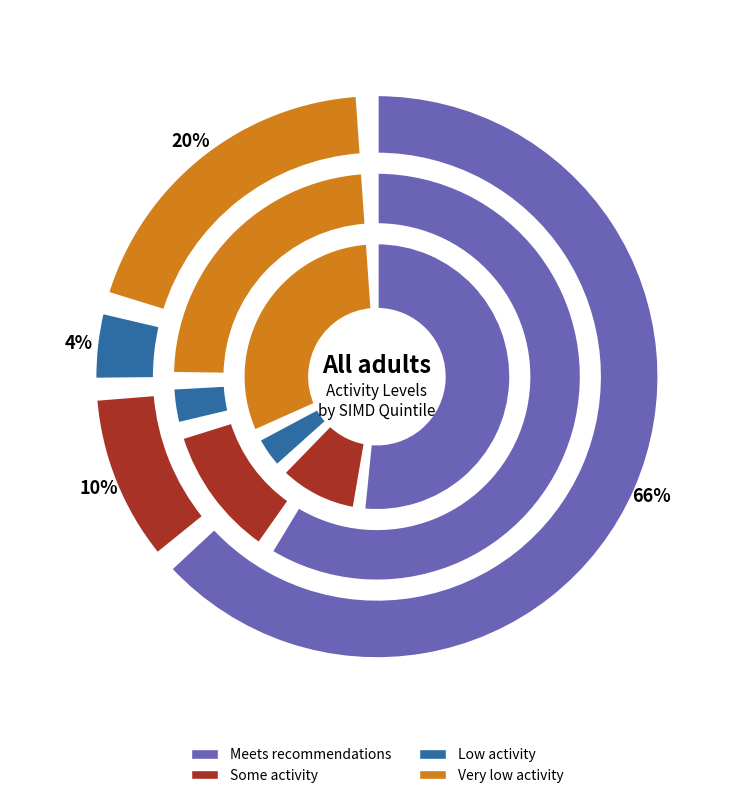

Count the number of slices in the pie.

3